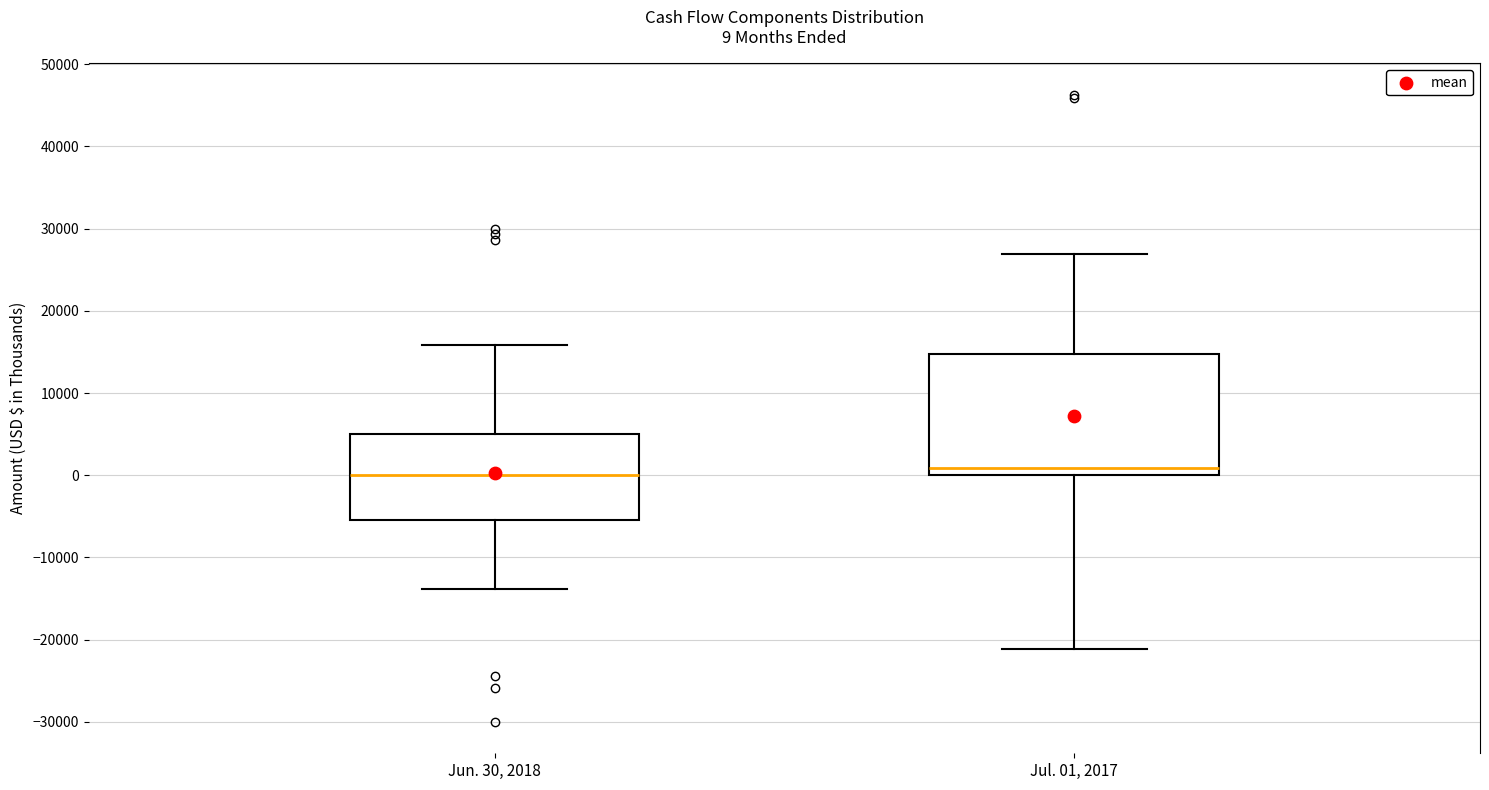

Comparing the boxes themselves (not the whiskers), which one is the tallest?

Jul. 01, 2017